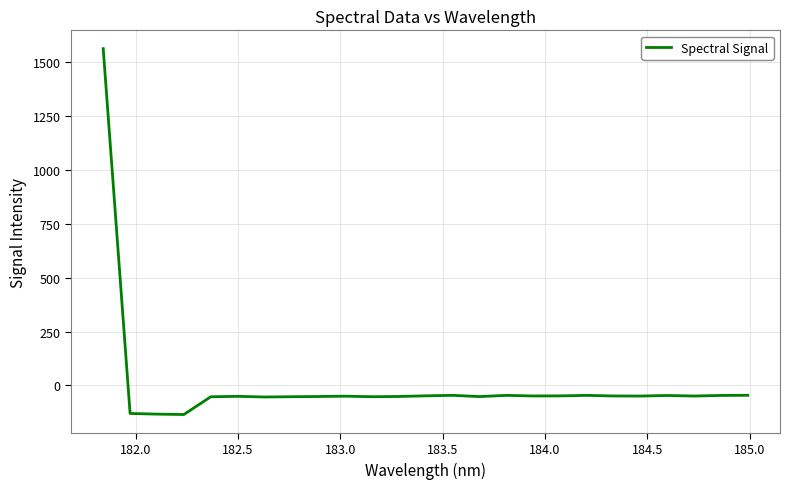

Reading right to left, what are all the values shown in this chart?

-45.6	-46.4	-49.1	-46.6	-49.2	-48.8	-46.0	-48.5	-48.8	-46.0	-51.6	-45.9	-48.2	-51.2	-52.3	-49.8	-51.3	-52.3	-53.6	-50.5	-52.5	-134.9	-133.1	-130.0	1563.4